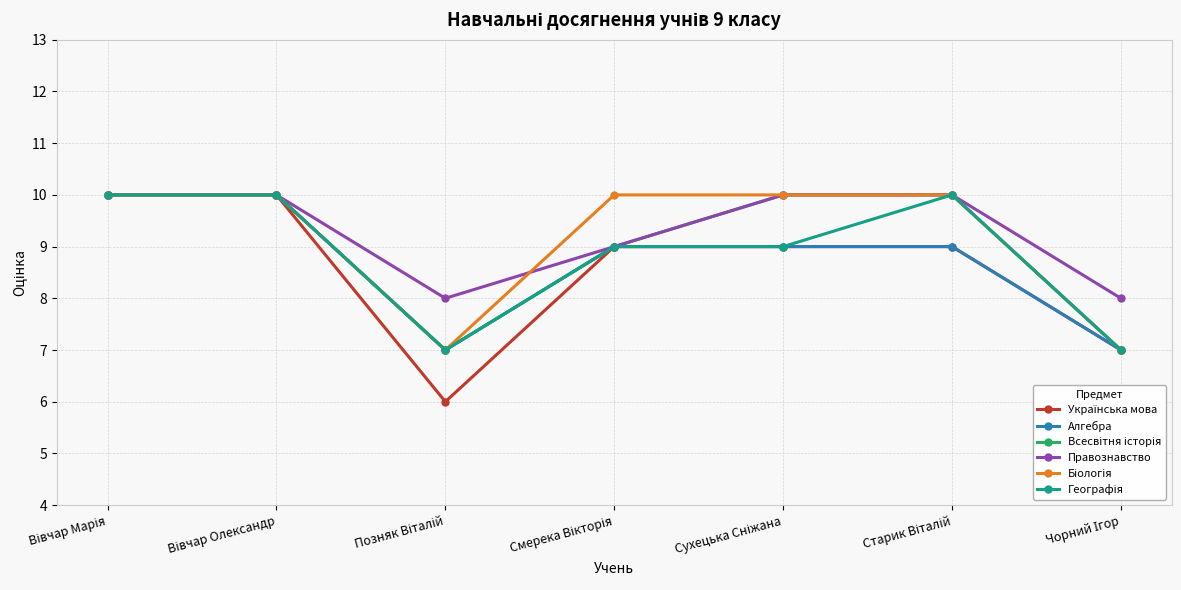

Count the number of data series in this chart.

6